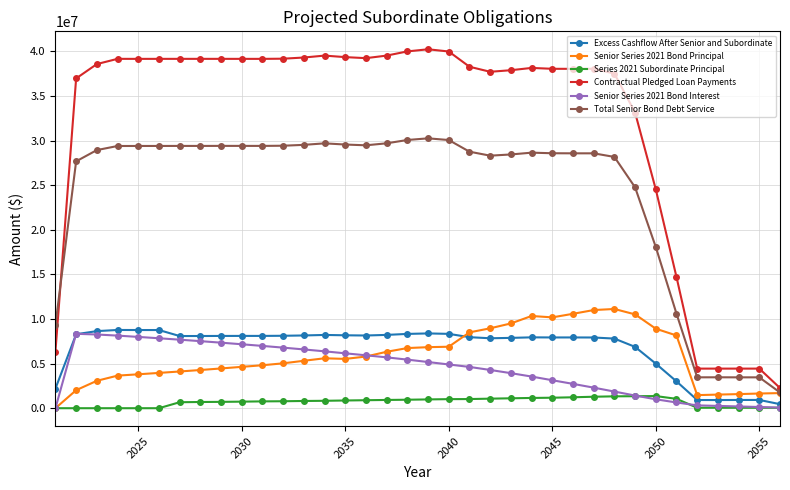

True or false: Total Senior Bond Debt Service and Senior Series 2021 Bond Interest cross at least once.

False